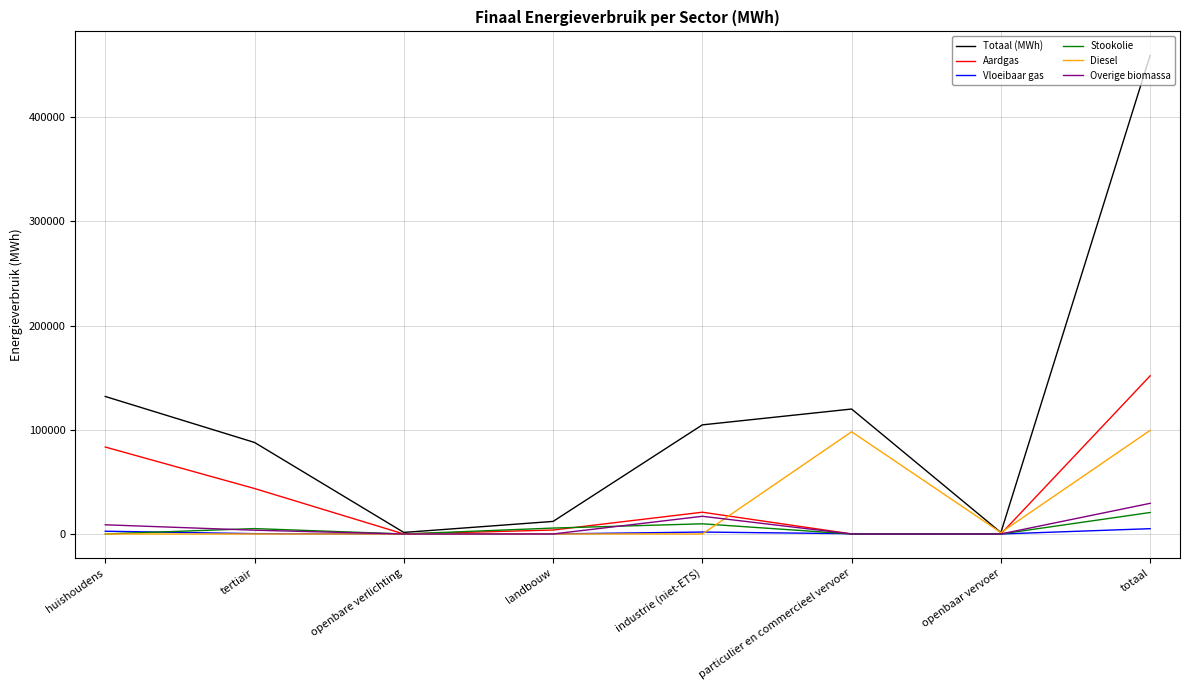

The Stookolie series shows 0.0 at huishoudens. True or false?

True